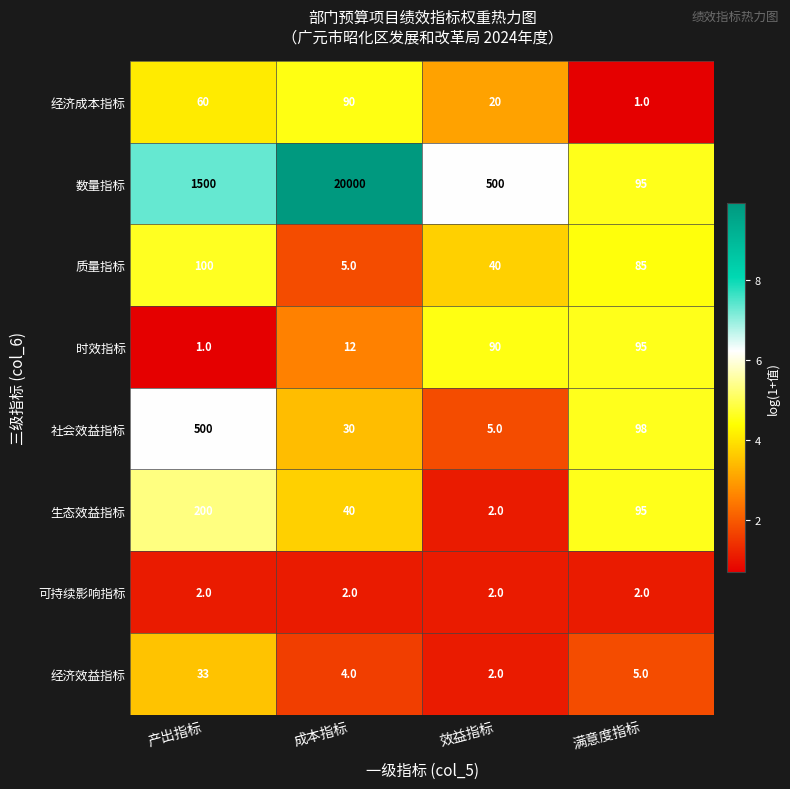

Between 产出指标 and 效益指标, which series saw the biggest shift?

数量指标